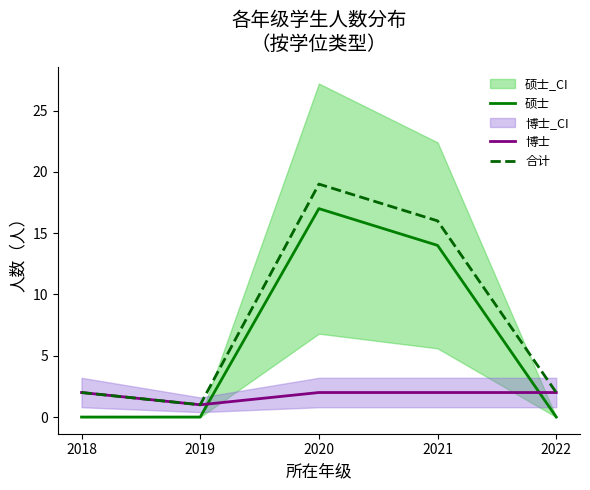

Where is the first local maximum for 硕士?

2020